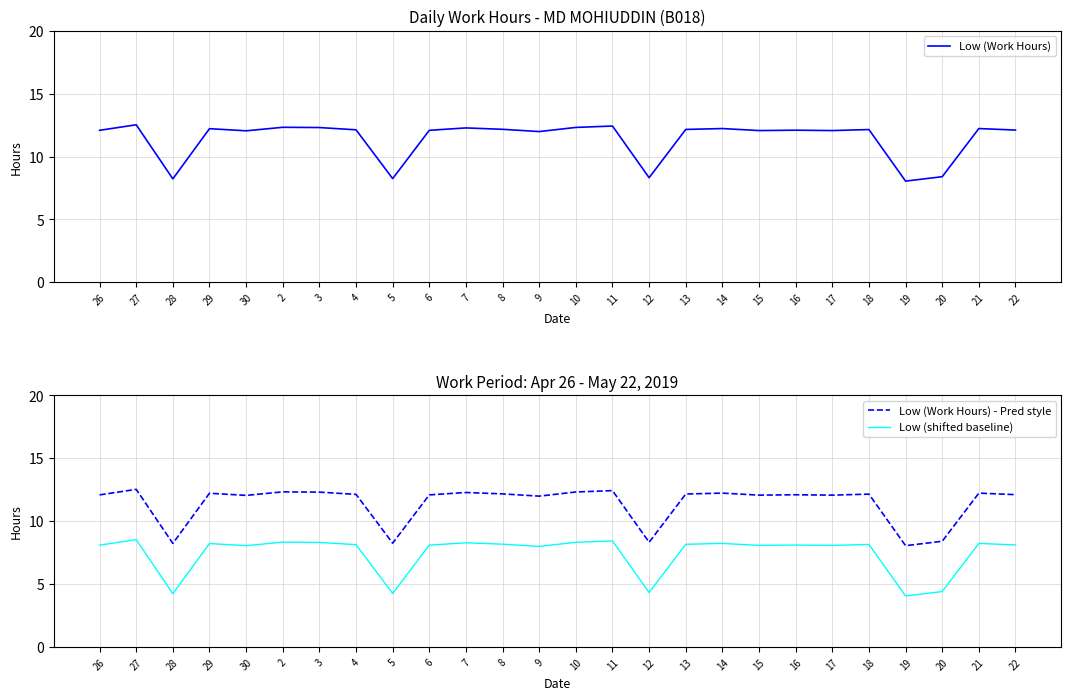

What is the total value across all series at 6?

32.3